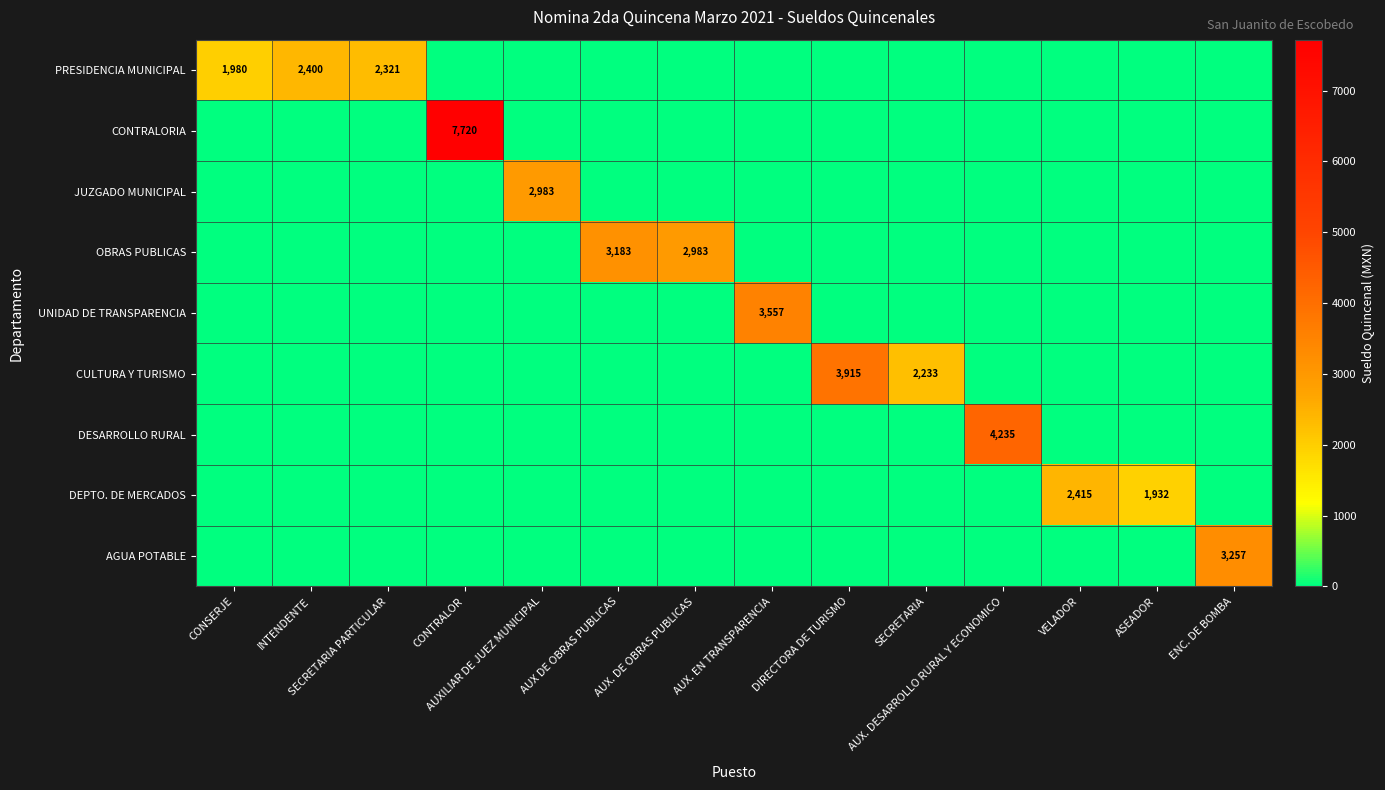

The UNIDAD DE TRANSPARENCIA series shows 0 at ASEADOR. True or false?

True